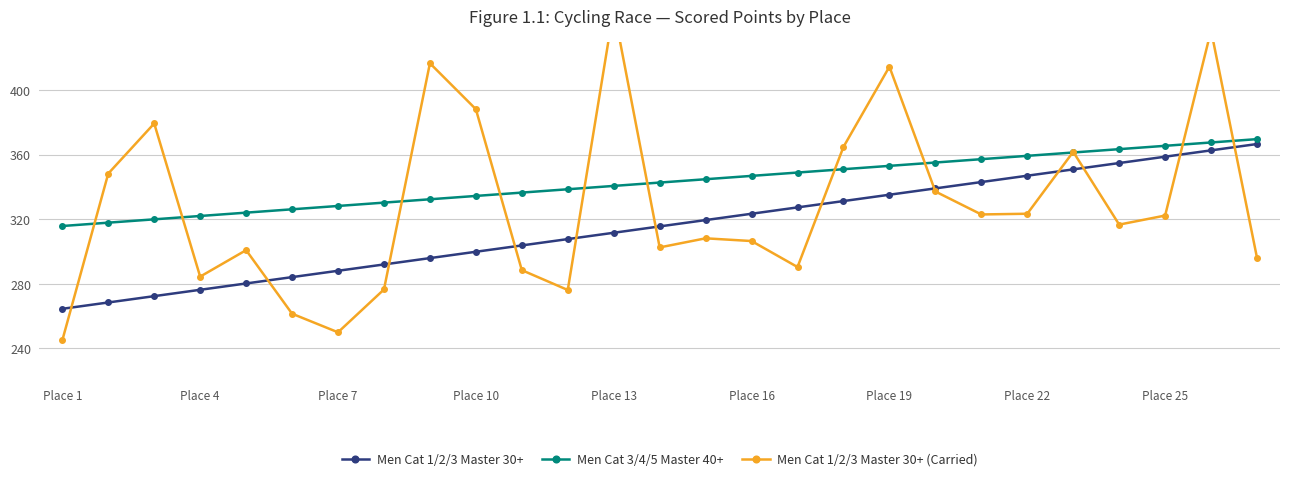

Count the number of data series in this chart.

3